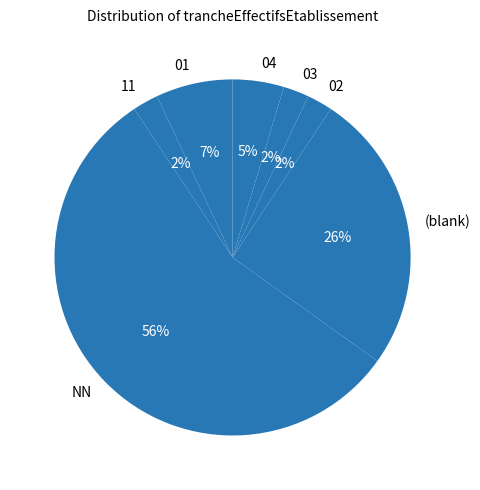

Between 03 and 04, which is larger?

04